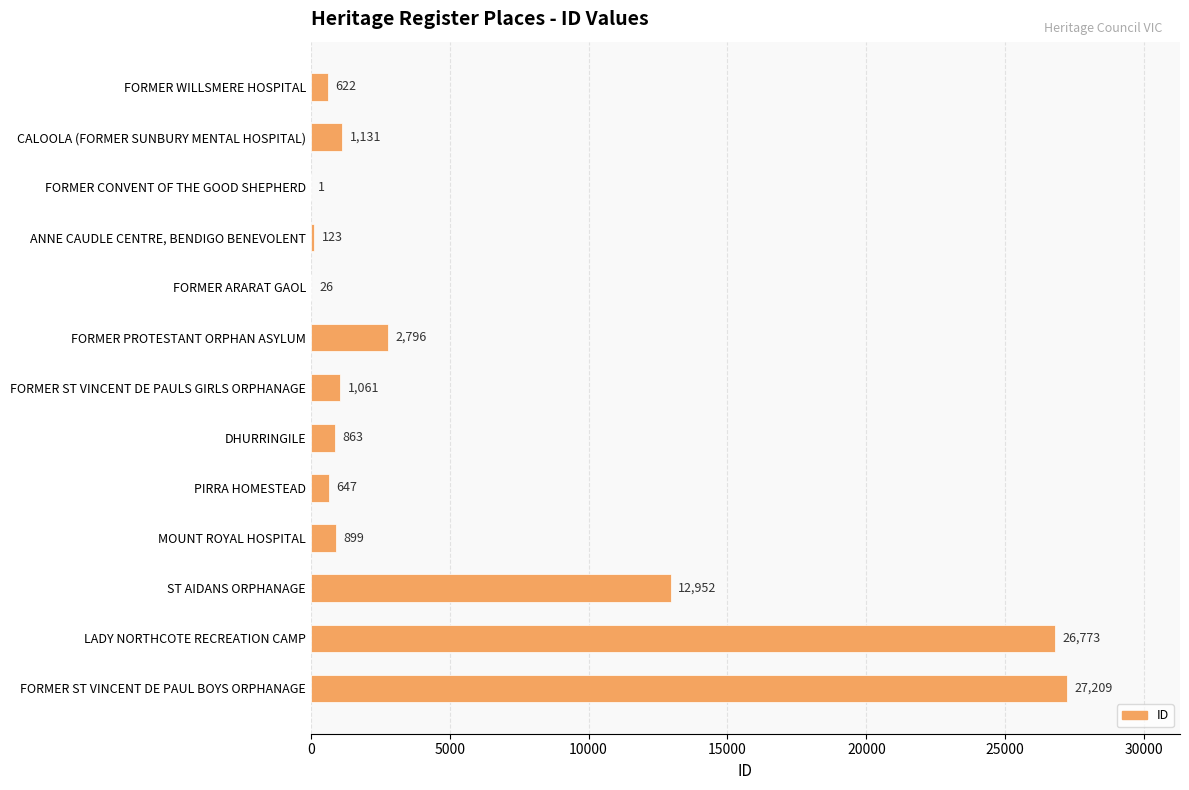

Reading top to bottom, what are all the values shown in this chart?

FORMER WILLSMERE HOSPITAL=622	CALOOLA (FORMER SUNBURY MENTAL HOSPITAL)=1131	FORMER CONVENT OF THE GOOD SHEPHERD=1	ANNE CAUDLE CENTRE, BENDIGO BENEVOLENT=123	FORMER ARARAT GAOL=26	FORMER PROTESTANT ORPHAN ASYLUM=2796	FORMER ST VINCENT DE PAULS GIRLS ORPHANAGE=1061	DHURRINGILE=863	PIRRA HOMESTEAD=647	MOUNT ROYAL HOSPITAL=899	ST AIDANS ORPHANAGE=12952	LADY NORTHCOTE RECREATION CAMP=26773	FORMER ST VINCENT DE PAUL BOYS ORPHANAGE=27209